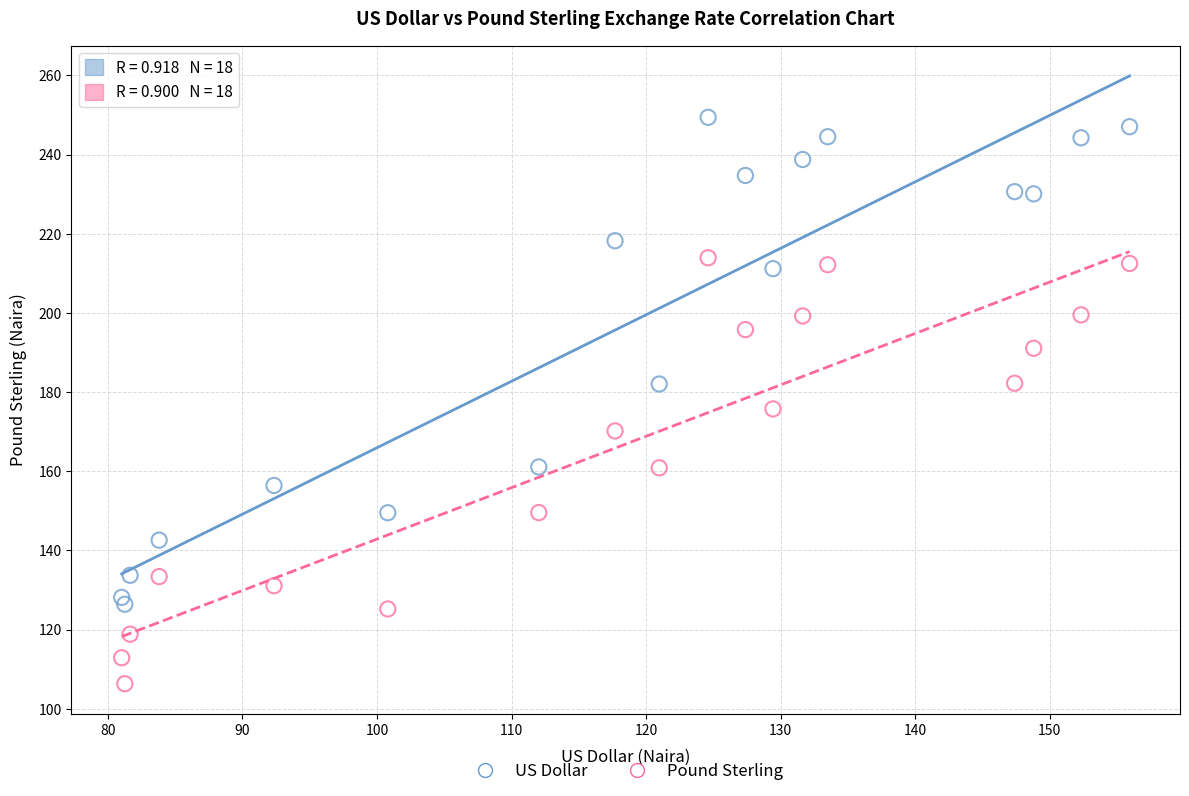

Across all data points, what is the range of X values (max minus min)?

74.9